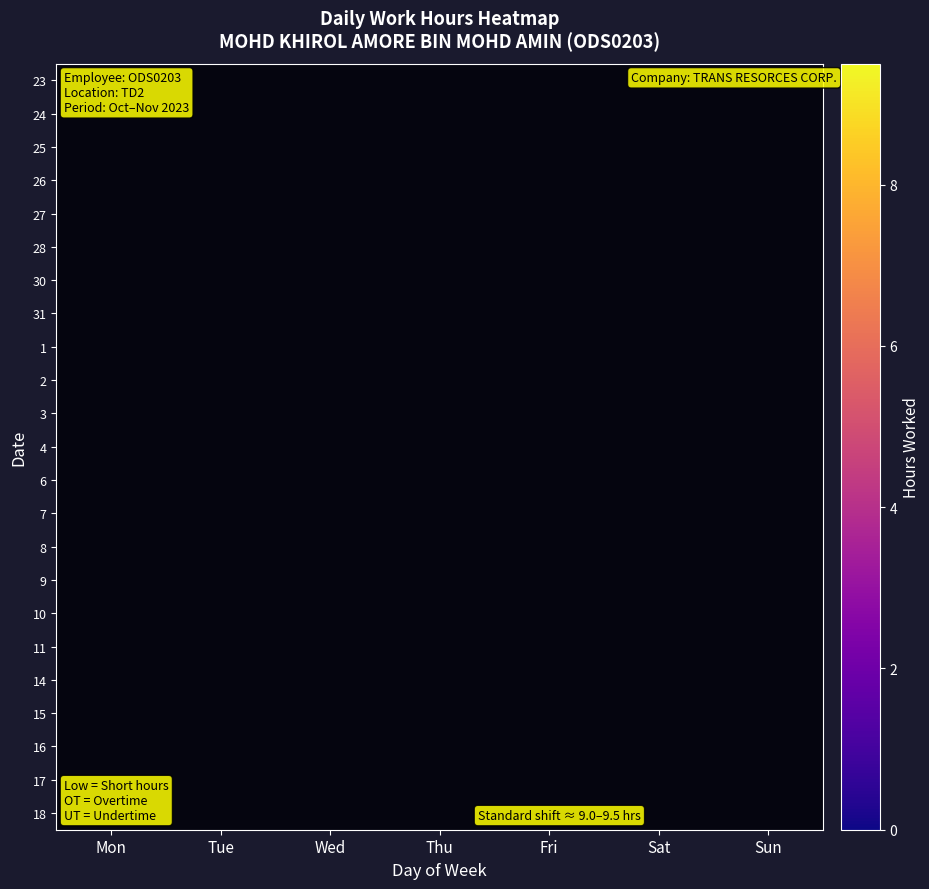

Between Fri and Mon, which is larger?

Mon